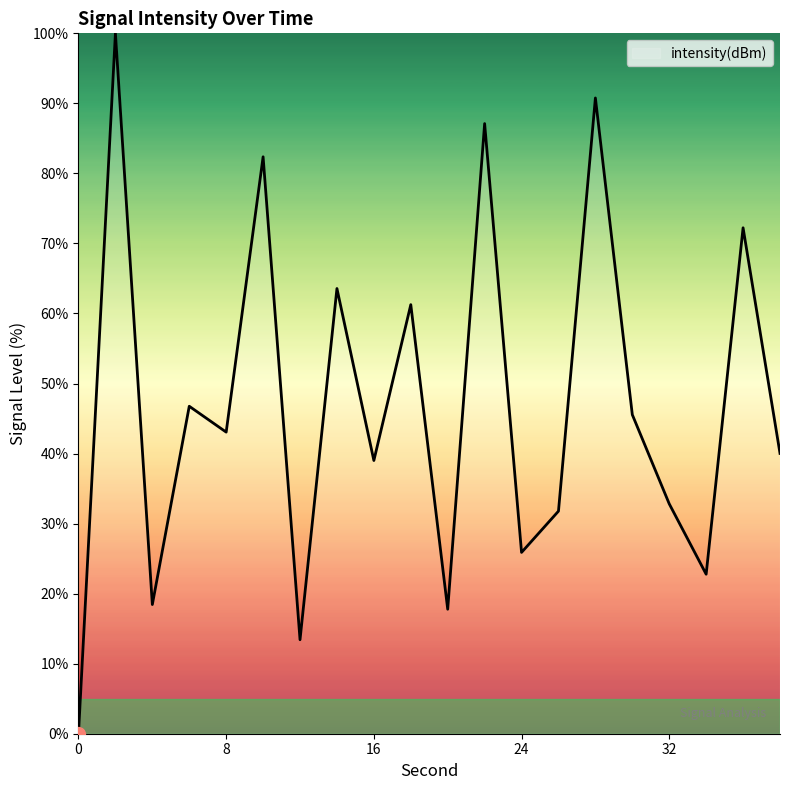

What is the maximum value shown in the chart?

100.0